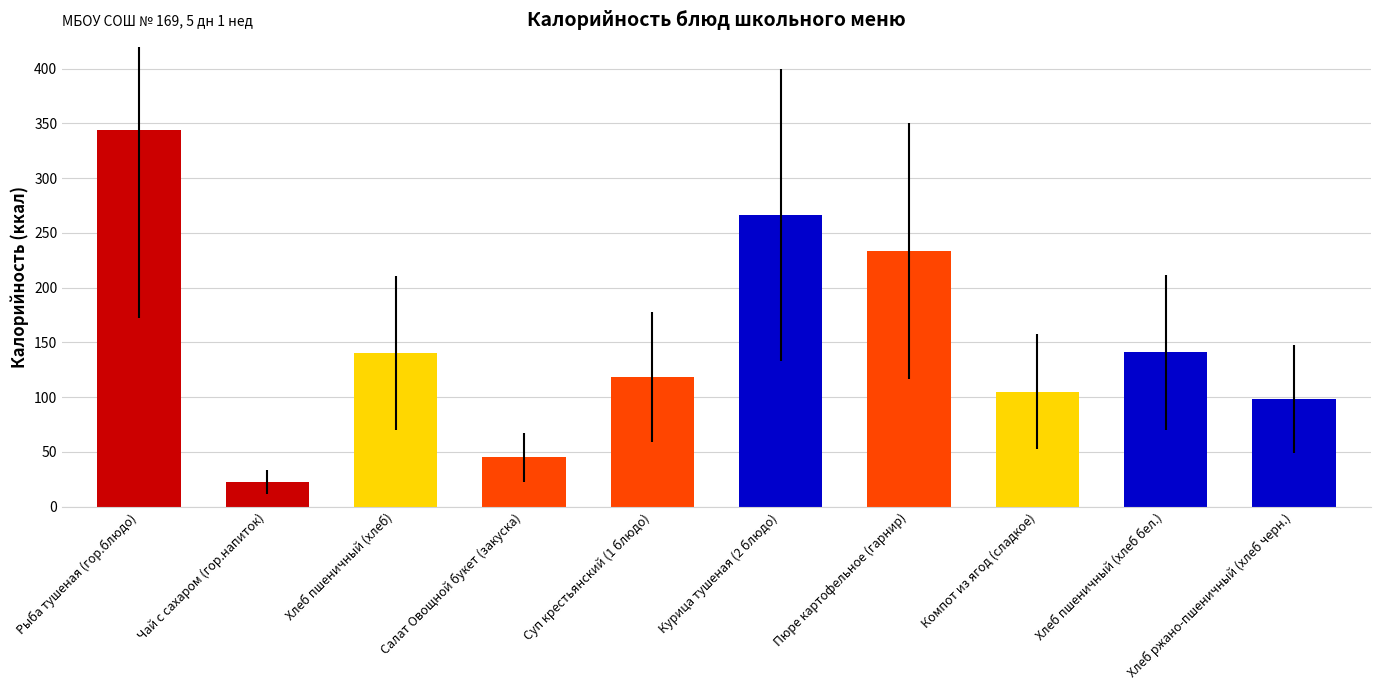

The chart shows a value of 190.5 at Хлеб пшеничный (хлеб). True or false?

False